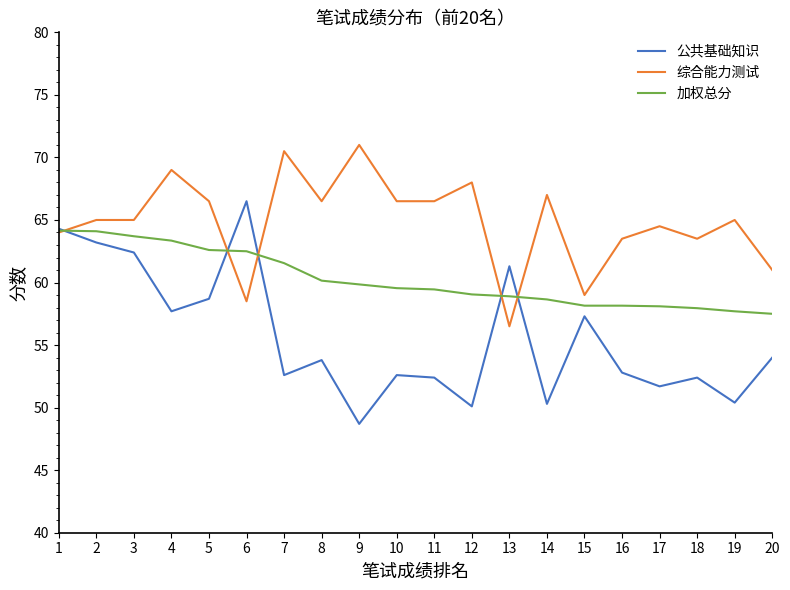

List the series in order of their peak value, lowest first.

加权总分, 公共基础知识, 综合能力测试